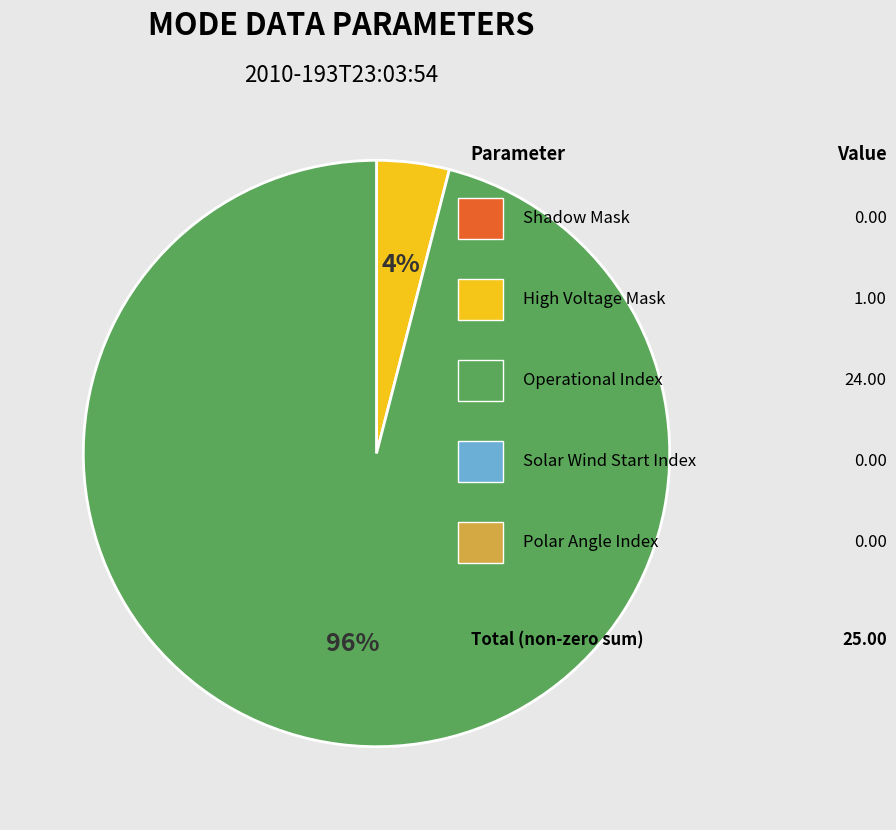

To the nearest percent, what is the average slice percentage?

50%